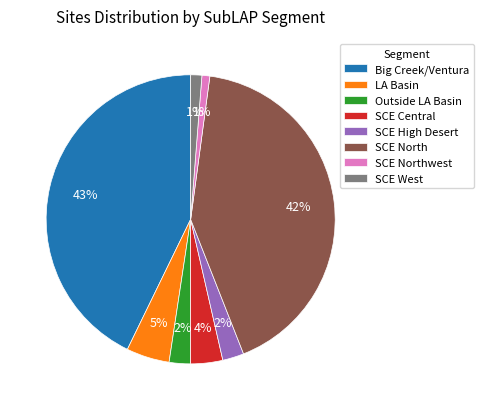

To the nearest percent, what portion does SCE Northwest represent?

1%